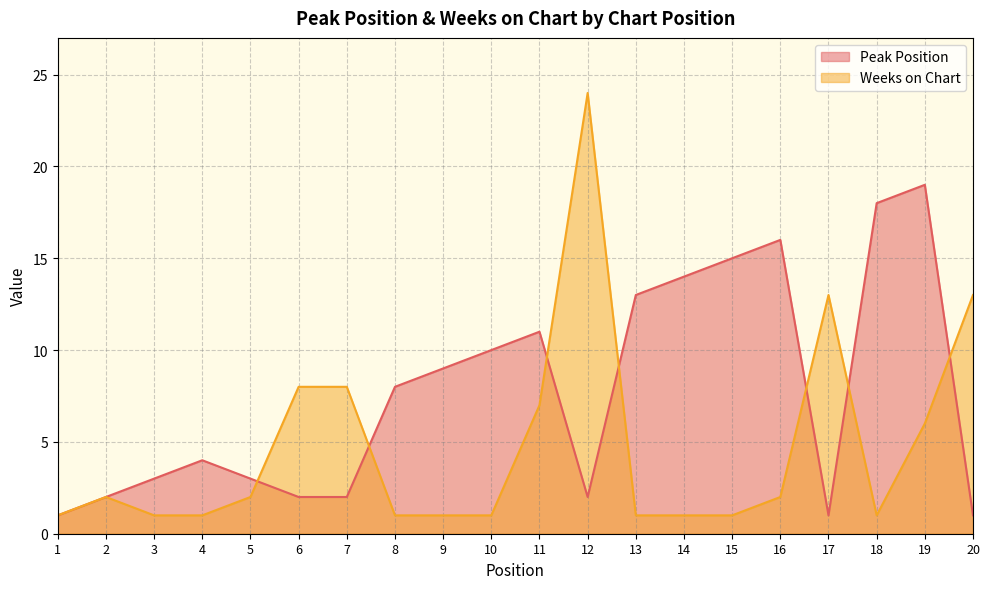

Reading left to right, extract all data points from this chart.

Peak Position: 1=1	2=2	3=3	4=4	5=3	6=2	7=2	8=8	9=9	10=10	11=11	12=2	13=13	14=14	15=15	16=16	17=1	18=18	19=19	20=1
Weeks on Chart: 1=1	2=2	3=1	4=1	5=2	6=8	7=8	8=1	9=1	10=1	11=7	12=24	13=1	14=1	15=1	16=2	17=13	18=1	19=6	20=13